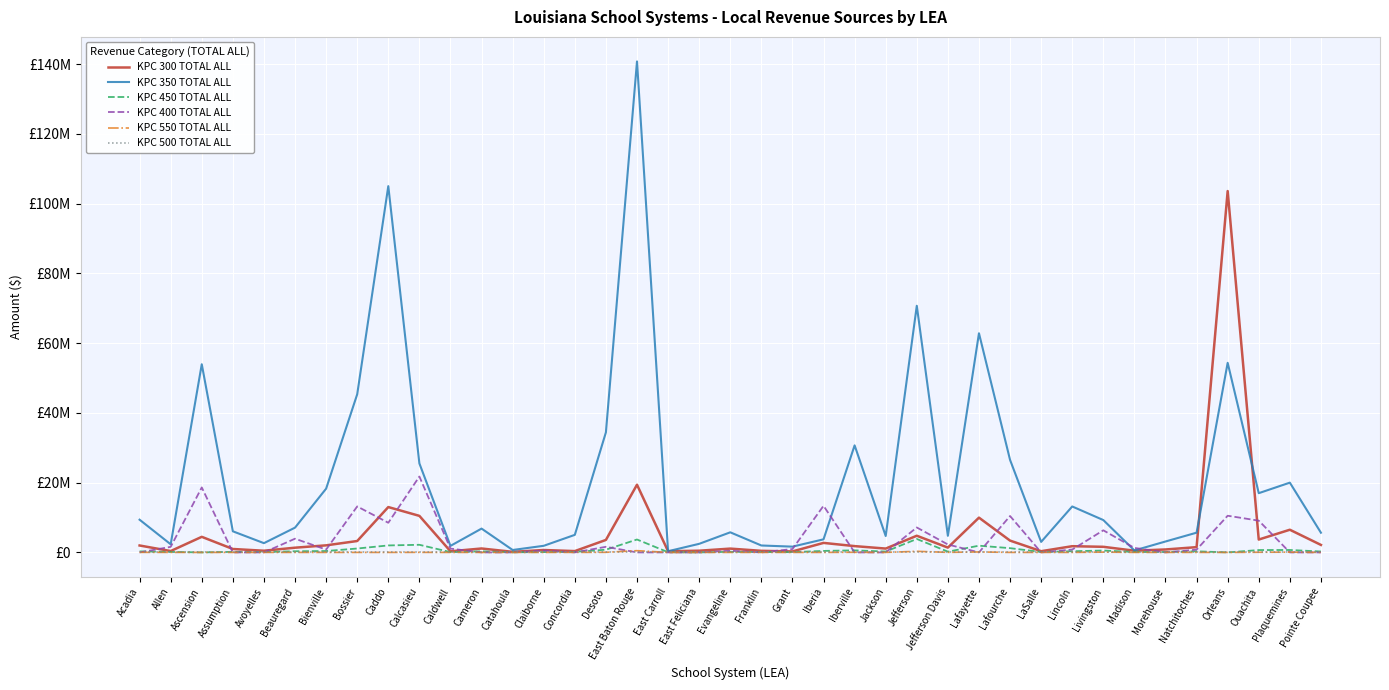

At how many categories does at least one series exceed 82836955?

3